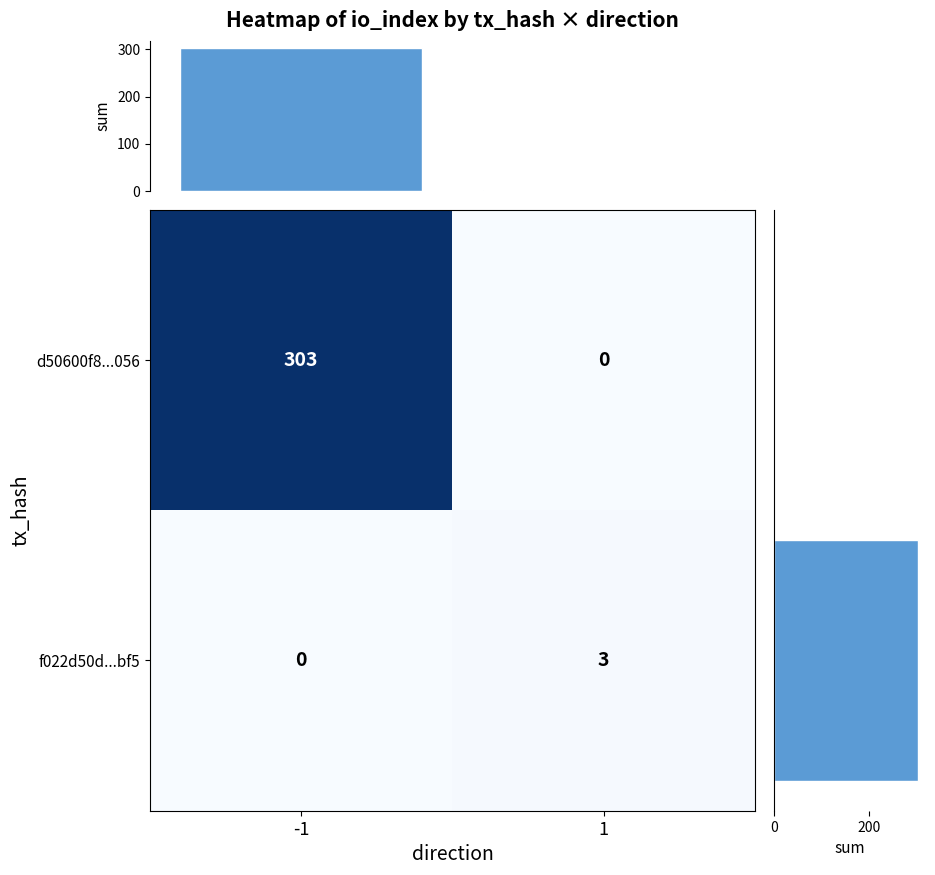

At how many categories does at least one series exceed 178?

1